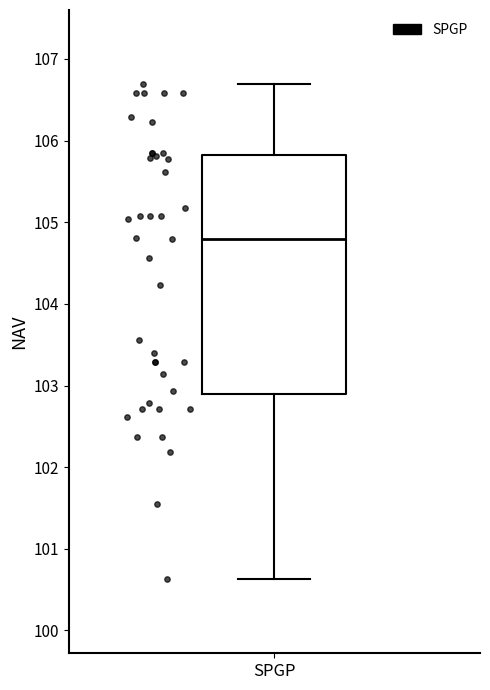

Where does the upper whisker of the box for SPGP end on the y-axis? The values are not printed on the chart, so give them approximately, as read against the axis.

106.7